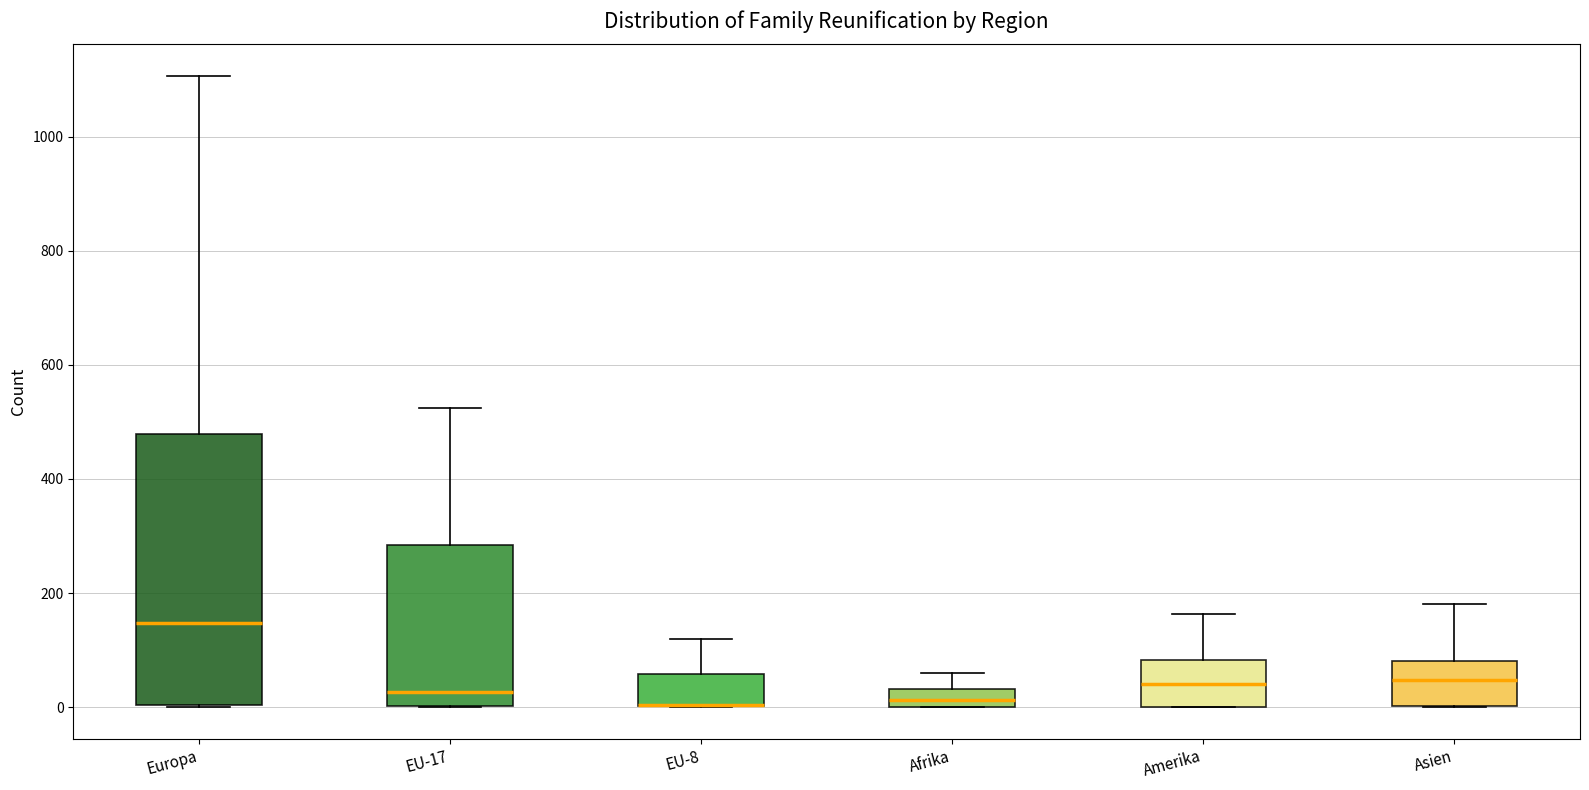

Reading left to right, transcribe this box plot: for each box, give where its median line is, the range the box spans, and where its two whiskers end, as read against the y-axis. The values are not printed on the chart, so give them approximately, as read against the axis.

Europa: median 140, box 0 to 480, whiskers 0 to 1100
EU-17: median 20, box 0 to 280, whiskers 0 to 520
EU-8: median 0 (drawn on the box's lower edge), box 0 to 60, whiskers 0 to 120
Afrika: median 20, box 0 to 40, whiskers 0 to 60
Amerika: median 40, box 0 to 80, whiskers 0 to 160
Asien: median 40, box 0 to 80, whiskers 0 to 180